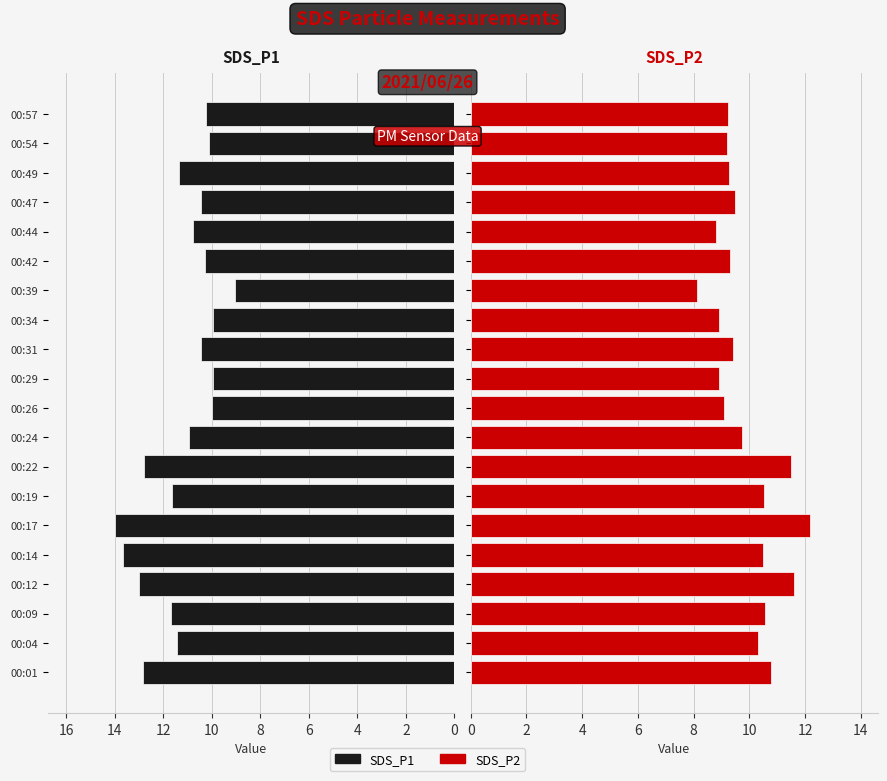

The SDS_P2 series shows 4.3 at 00:34. True or false?

False